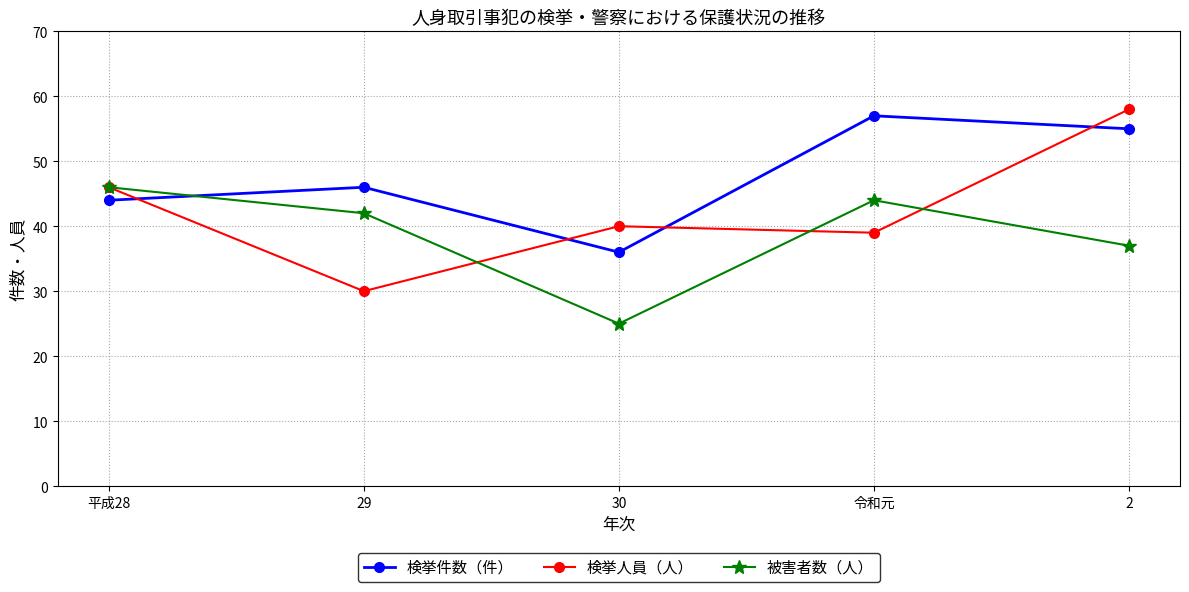

What is the total value across all series at 令和元?

140